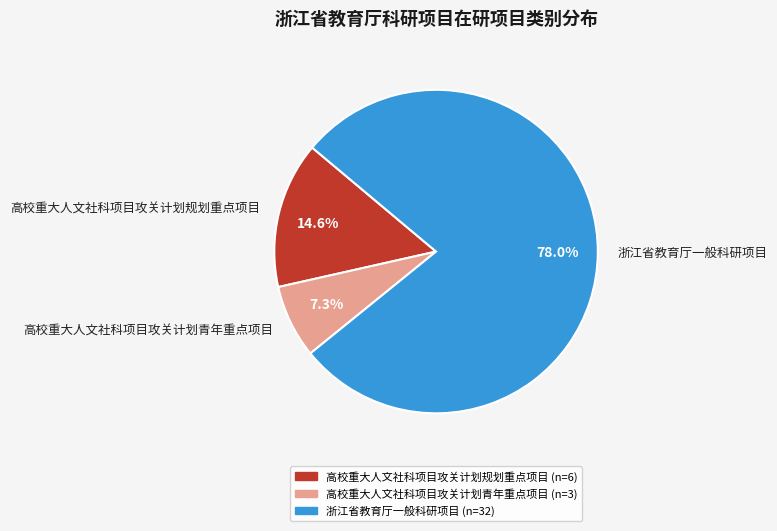

How many slices are in this pie chart?

3